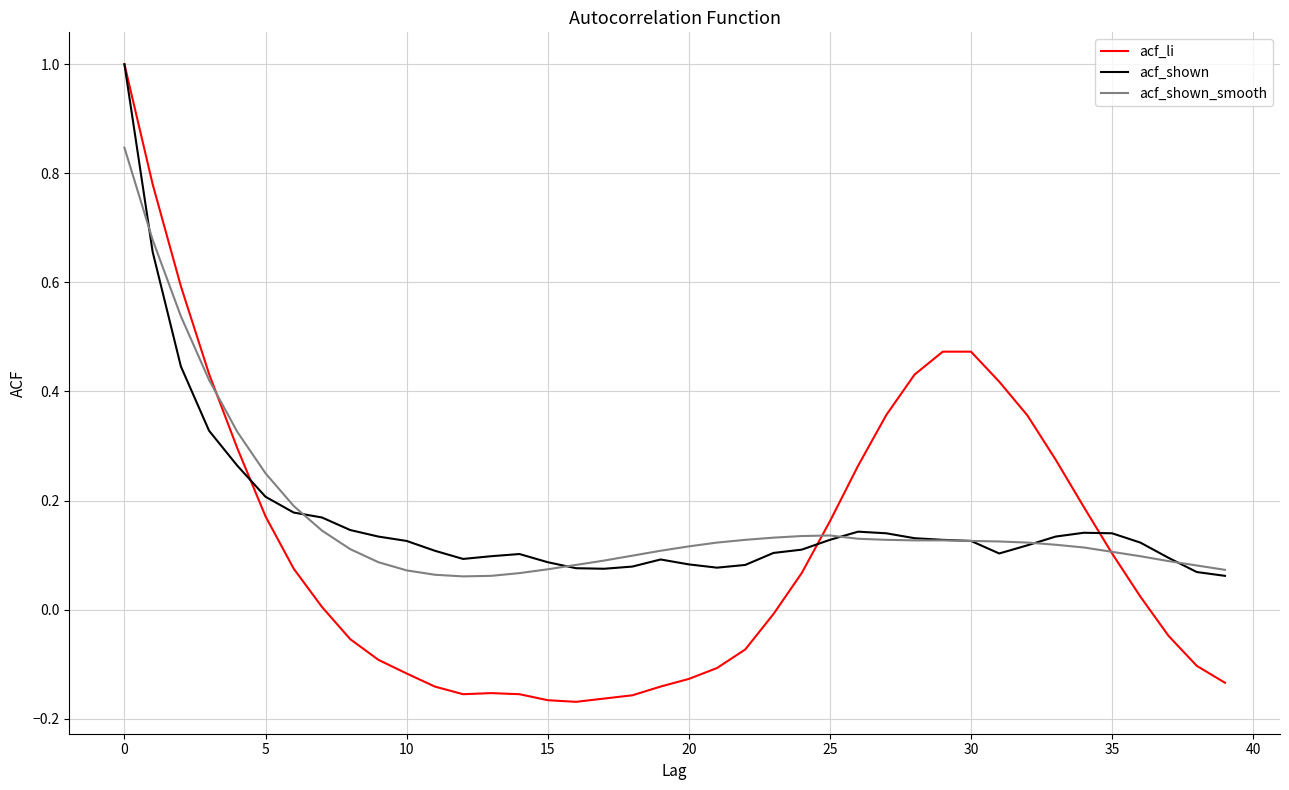

What is the highest value of the acf_shown series?

1.0